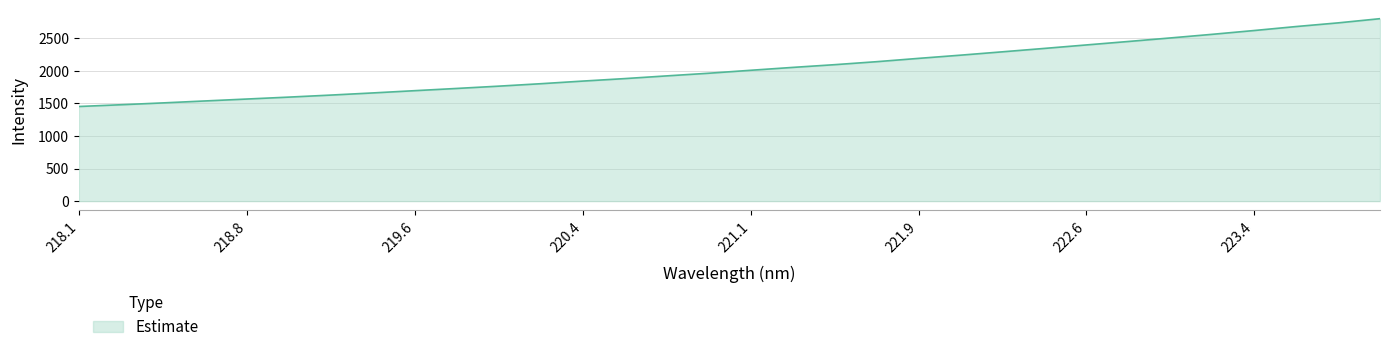

What is the greatest value displayed?

2797.5